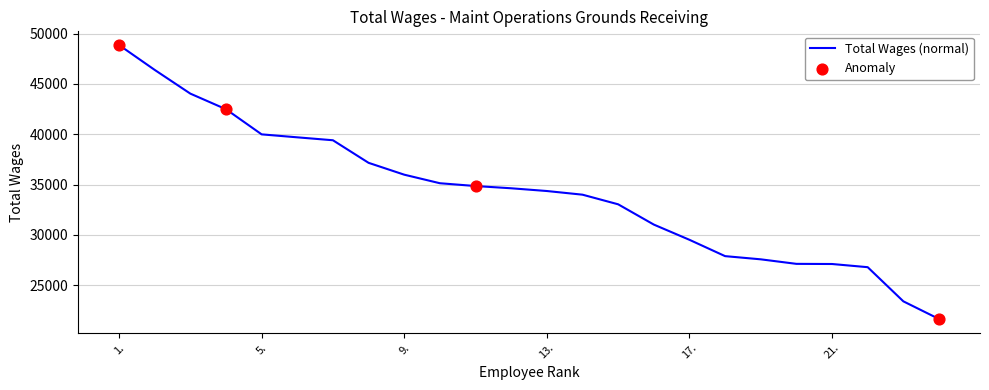

What is the difference between the maximum and minimum values?

27219